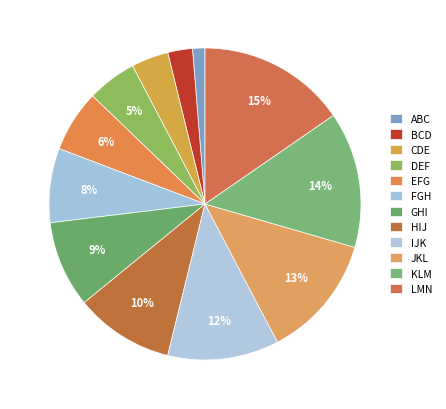

Count the number of slices in the pie.

12